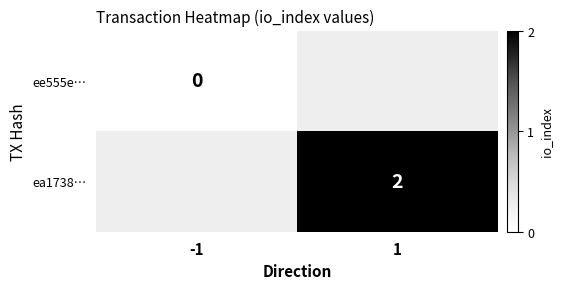

Count the number of data series in this chart.

2